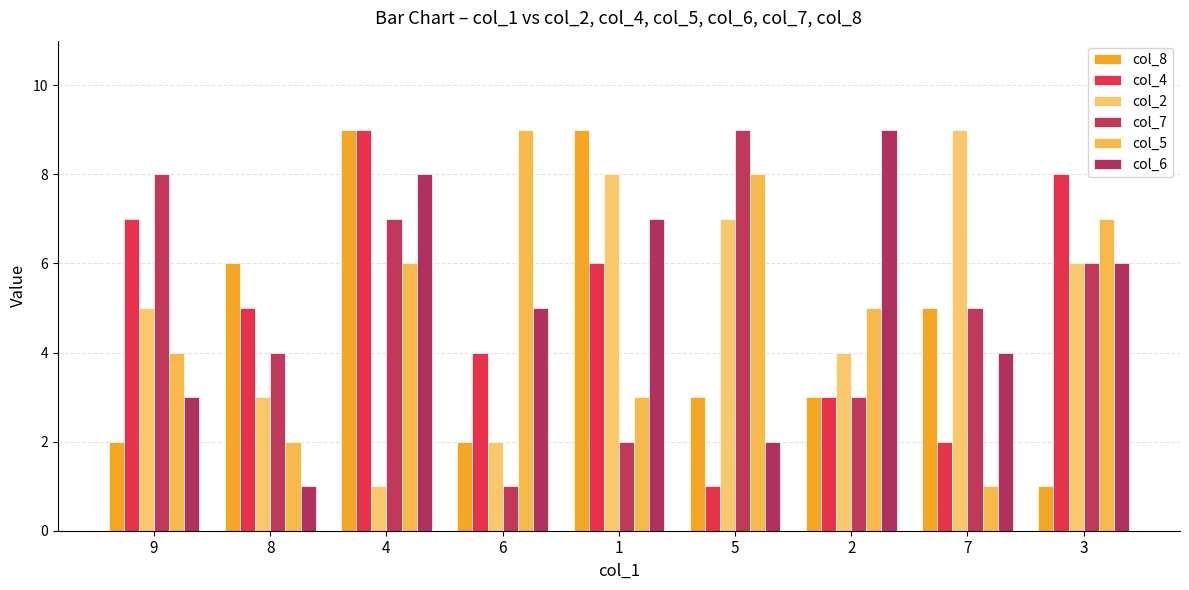

The col_7 series shows 2 at 1. True or false?

True